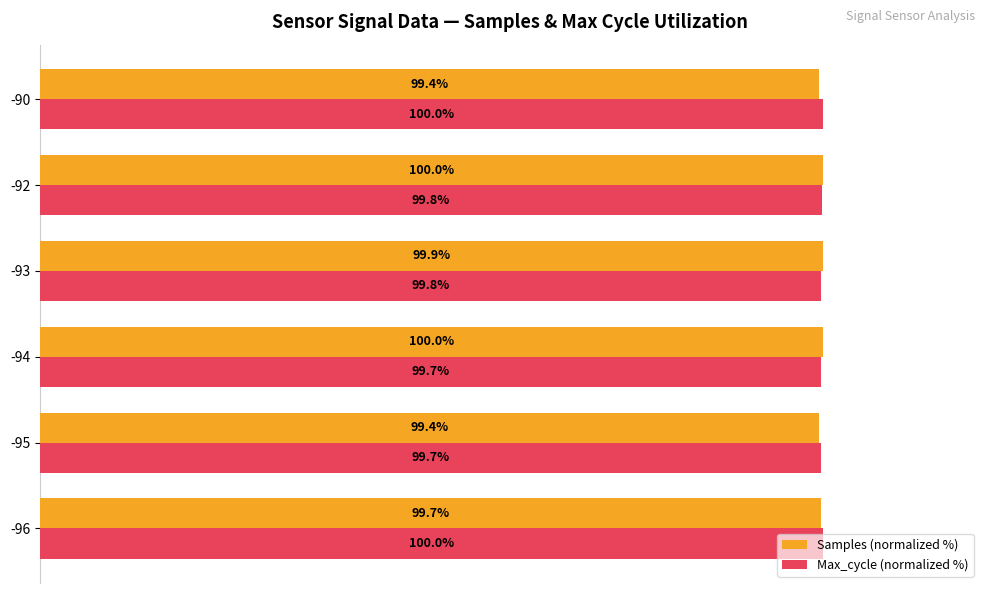

Rank the series by their average value, from highest to lowest.

Max_cycle (normalized %), Samples (normalized %)